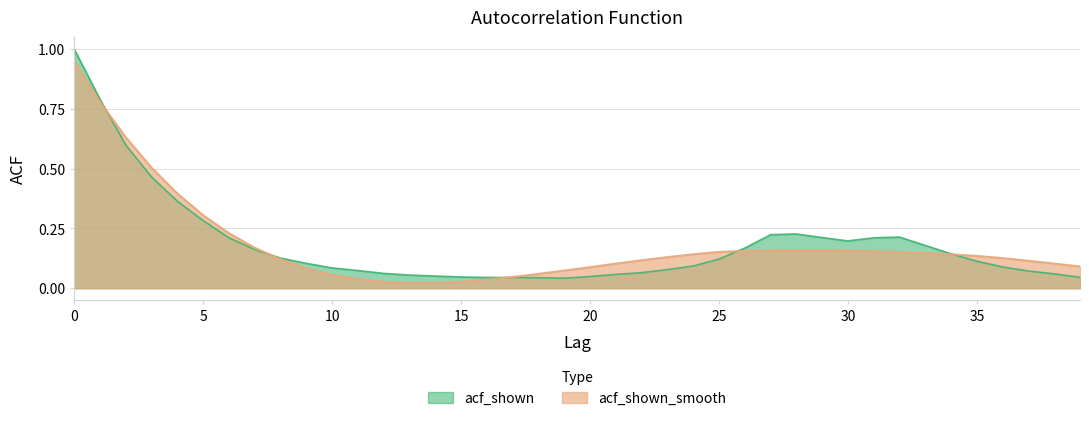

List the series in order of their peak value, highest first.

acf_shown, acf_shown_smooth